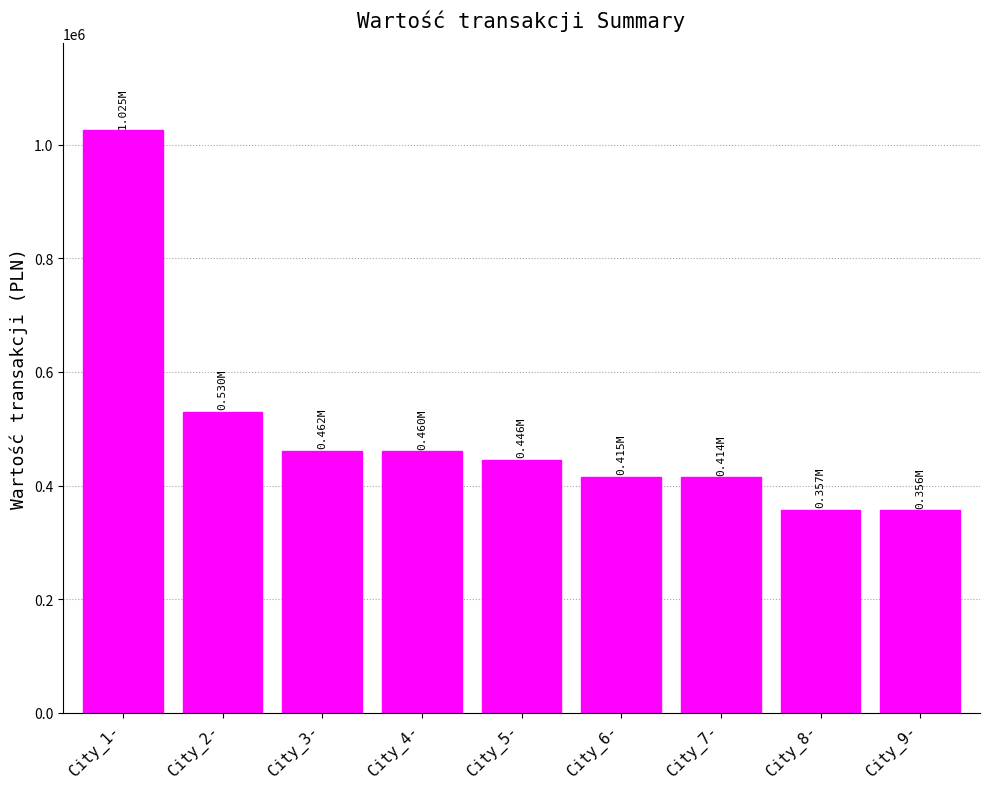

At which label does the data first exceed 445800?

City_1-